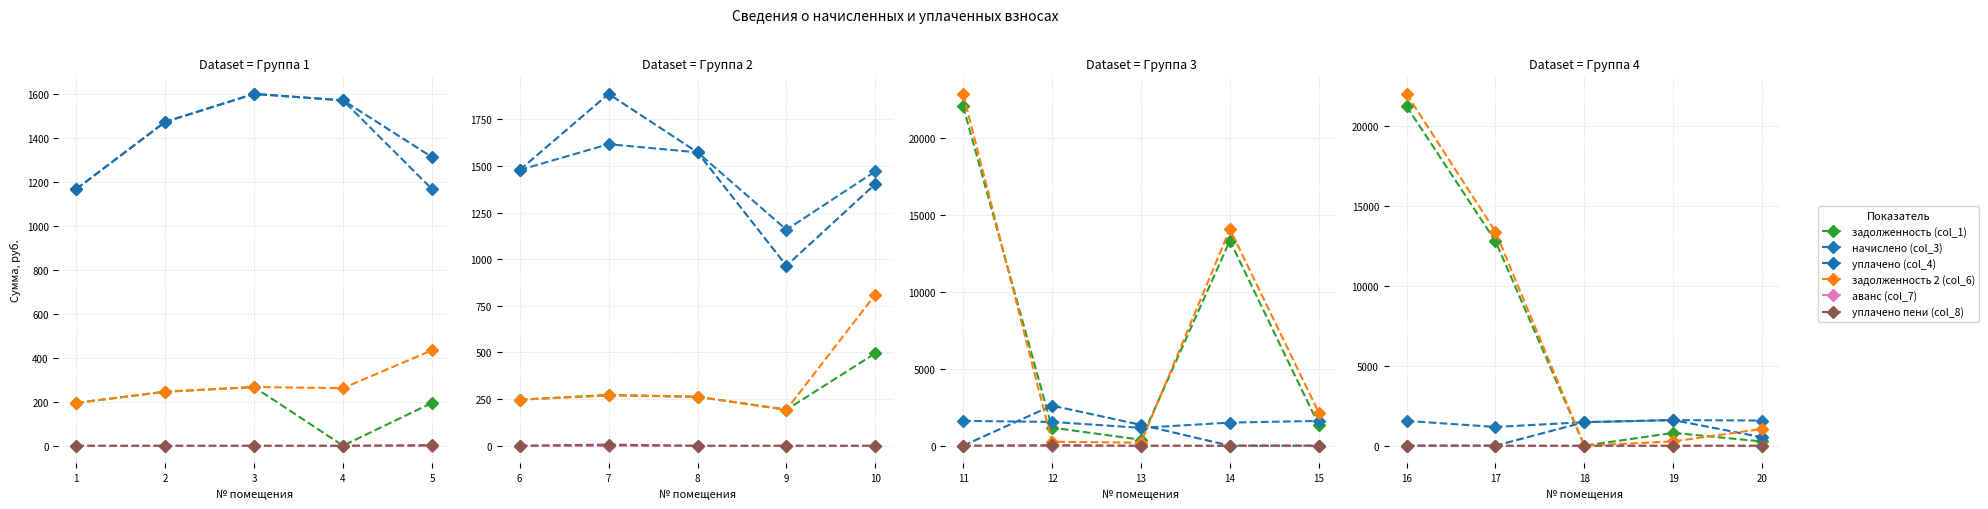

True or false: начислено (col_3) and уплачено пени (col_8) intersect in this chart.

False